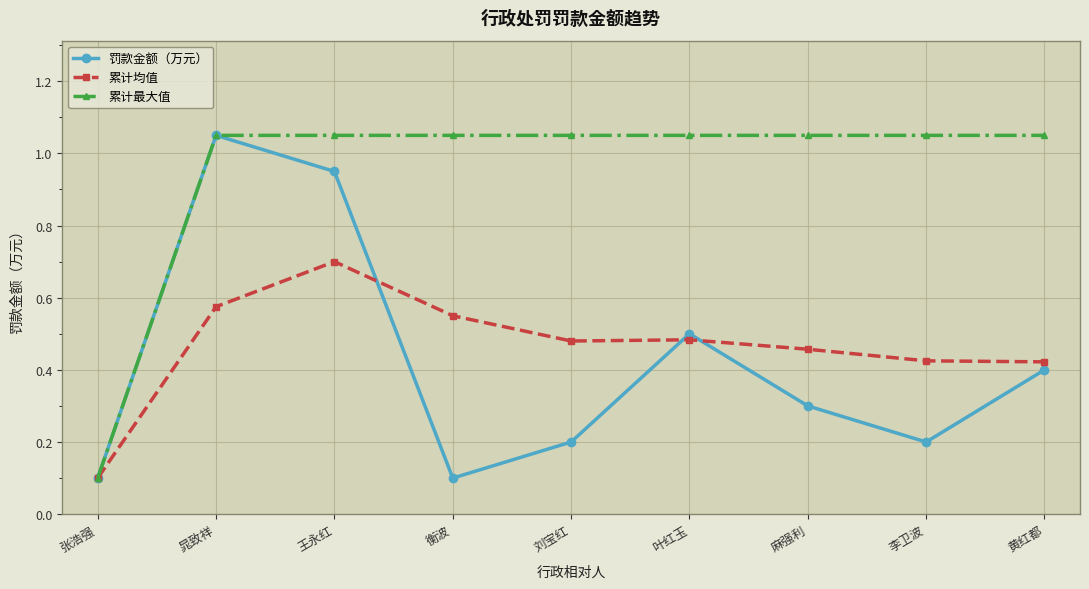

Between 王永红 and 叶红玉, which series saw the biggest shift?

罚款金额（万元）